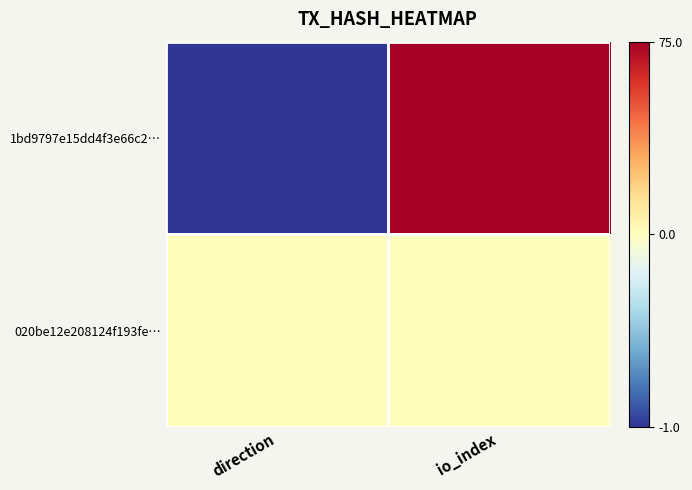

At which category is the sum across all series the highest?

io_index